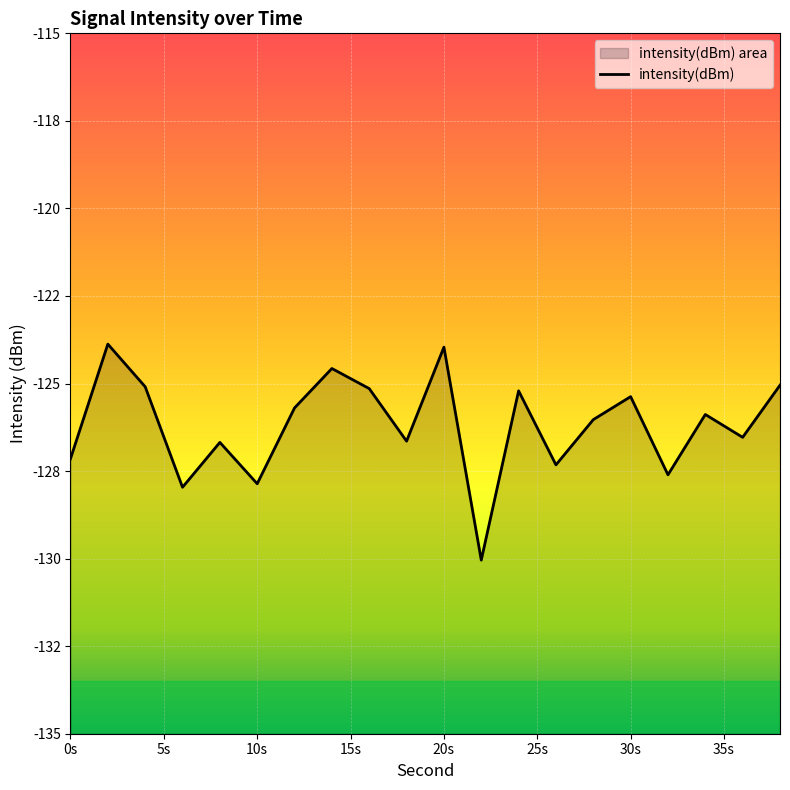

List the labels in order of value, smallest first.

22, 6, 10, 32, 26, 0, 8, 18, 36, 28, 34, 12, 30, 24, 16, 4, 38, 14, 20, 2